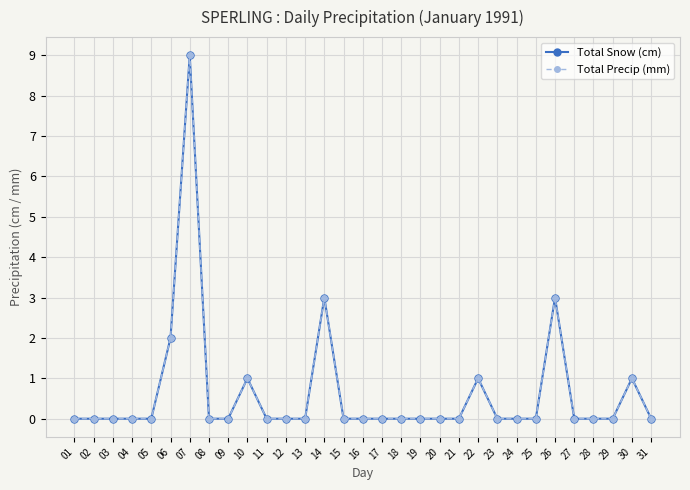

Does the chart have visible grid lines?

Yes